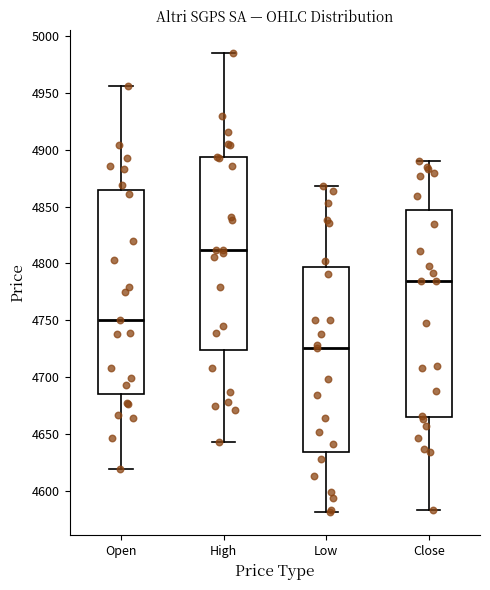

Where does the lower whisker of the box for Open end on the y-axis? The values are not printed on the chart, so give them approximately, as read against the axis.

4620